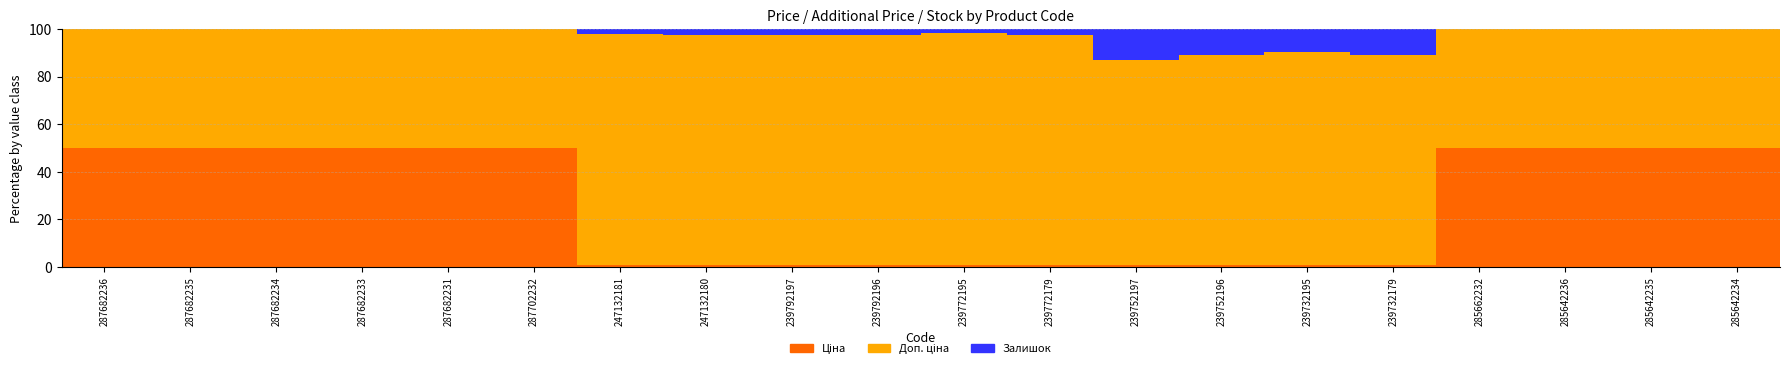

Rank the series by their average value, from highest to lowest.

Доп. ціна, Ціна, Залишок